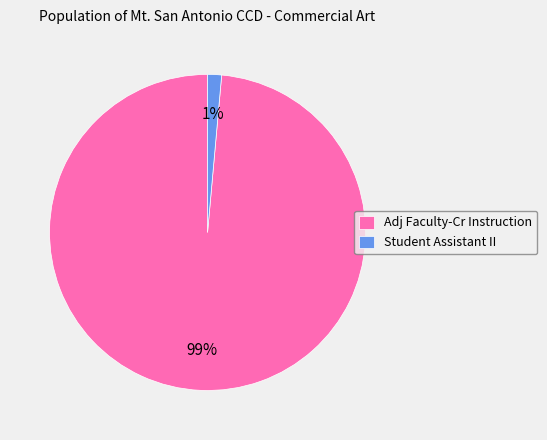

How many segments does this pie chart have?

2